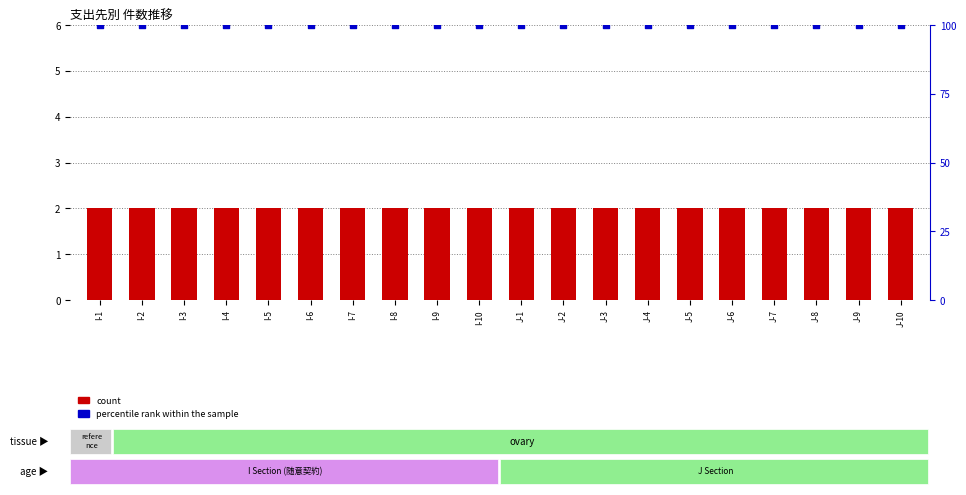

At which category is the sum across all series the highest?

I-1